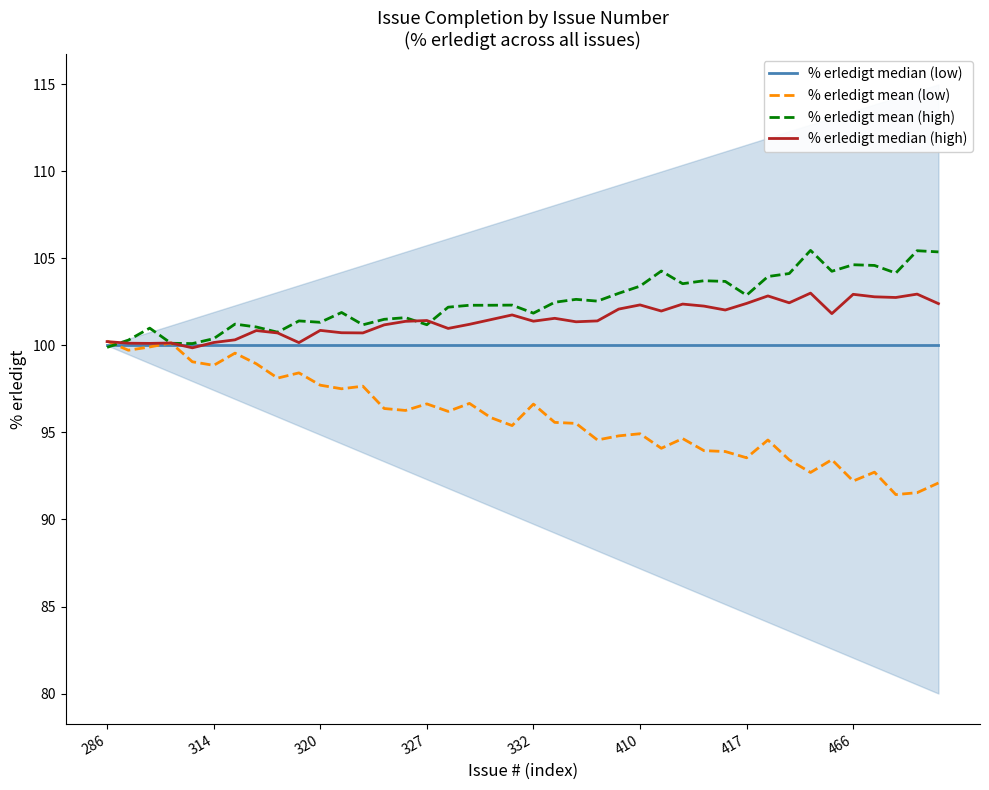

True or false: % erledigt mean (low) has a value of 155.8 at 410.

False